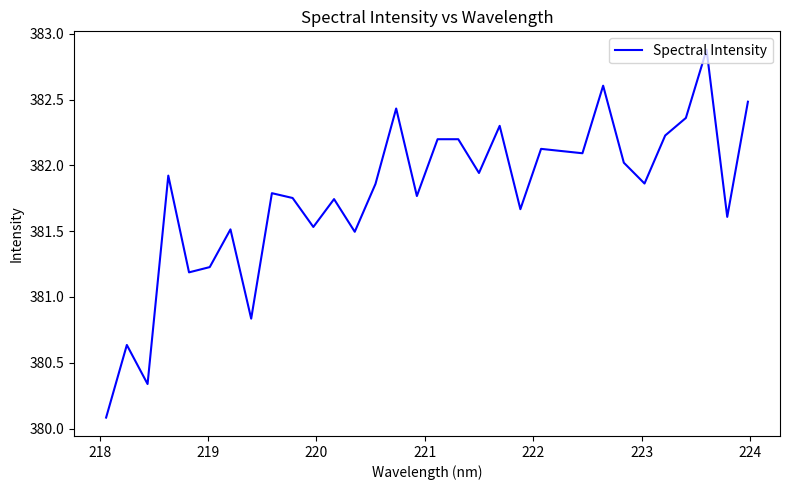

What is the difference between the maximum and minimum values?

2.8